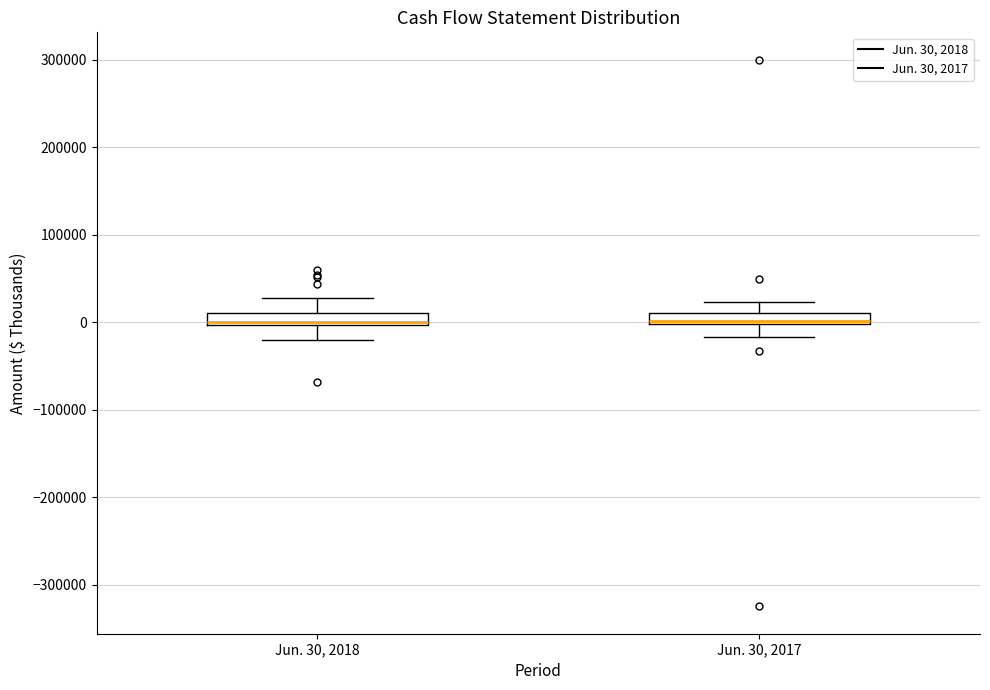

Where is the lower edge of the box for Jun. 30, 2018 on the y-axis? The values are not printed on the chart, so give them approximately, as read against the axis.

0